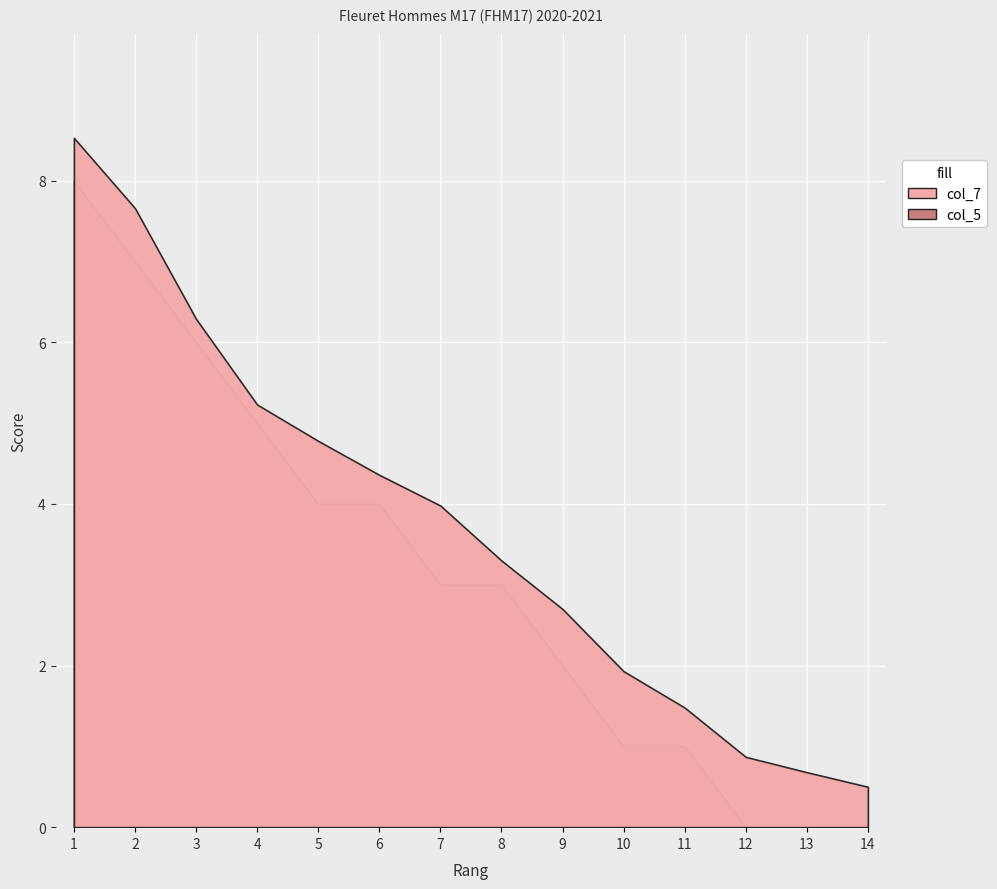

At which label does col_5 reach its minimum?

12